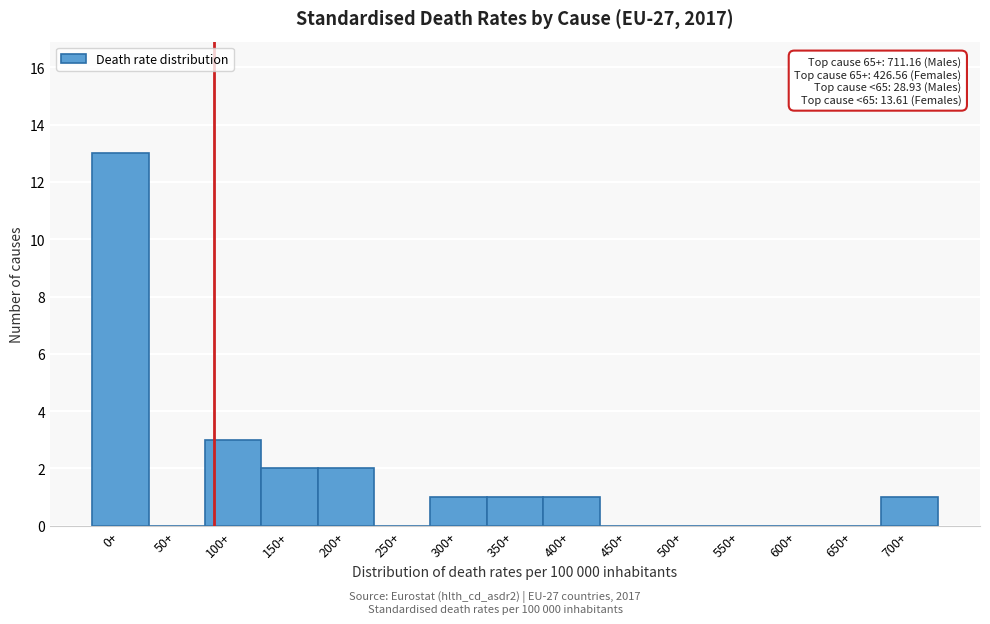

Reading left to right, what are all the values shown in this chart?

0+=13	50+=0	100+=3	150+=2	200+=2	250+=0	300+=1	350+=1	400+=1	450+=0	500+=0	550+=0	600+=0	650+=0	700+=1